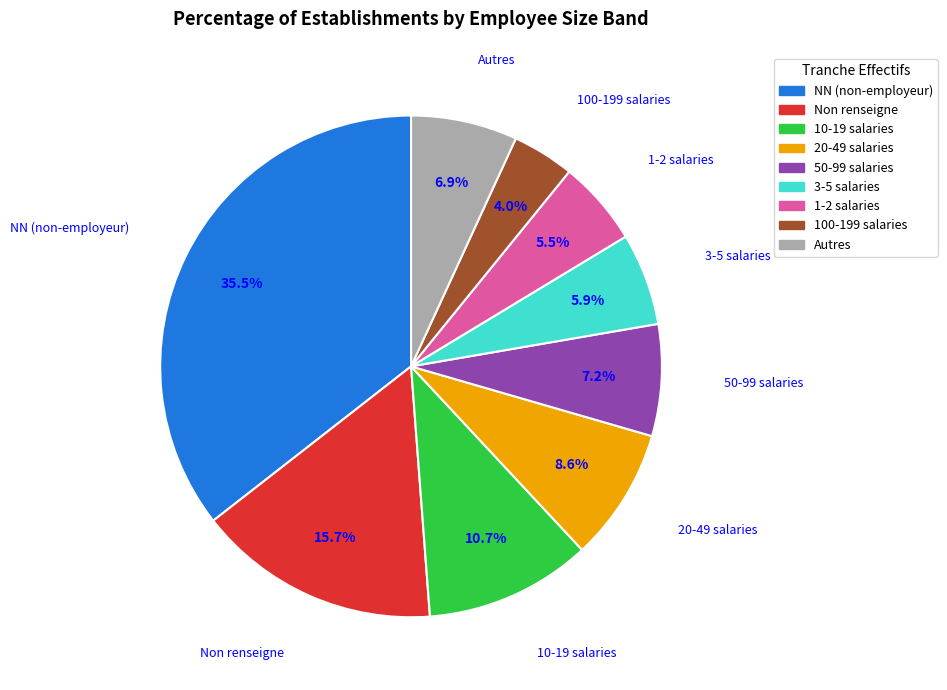

Does any single category account for the majority?

No